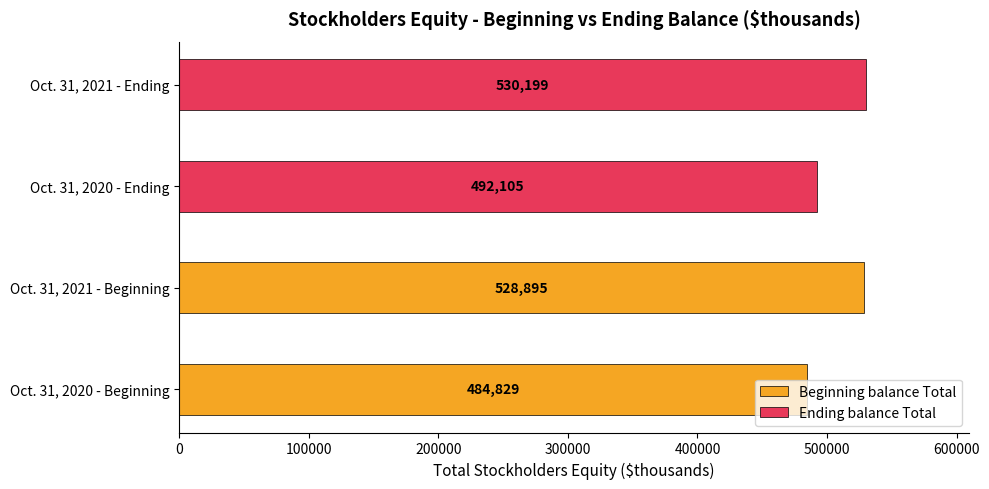

What is the maximum value for Beginning balance Total?

528895